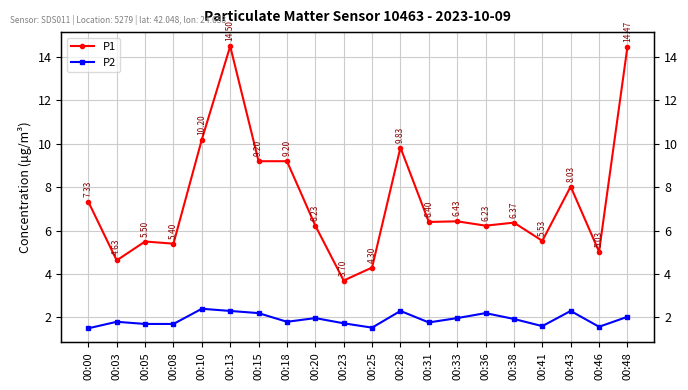

Is it true that P2 equals 1.0 at 00:08?

False